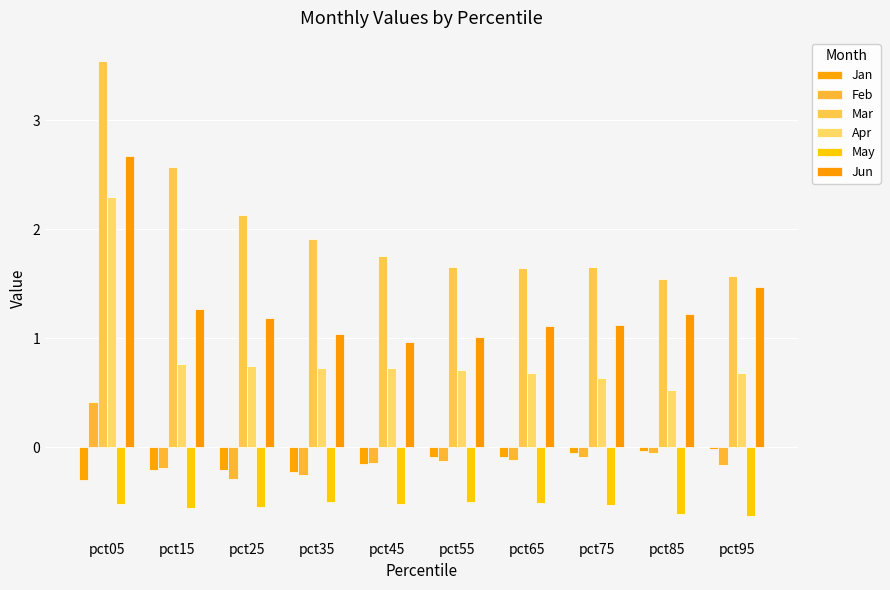

What is the approximate value of Feb at pct55?

-0.1